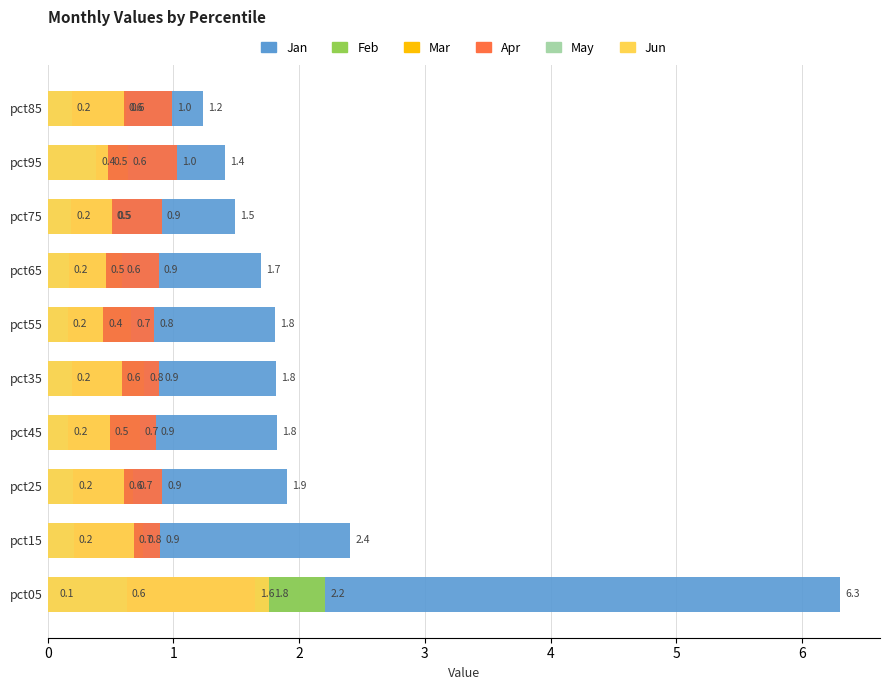

Does the chart contain stacked bars?

No